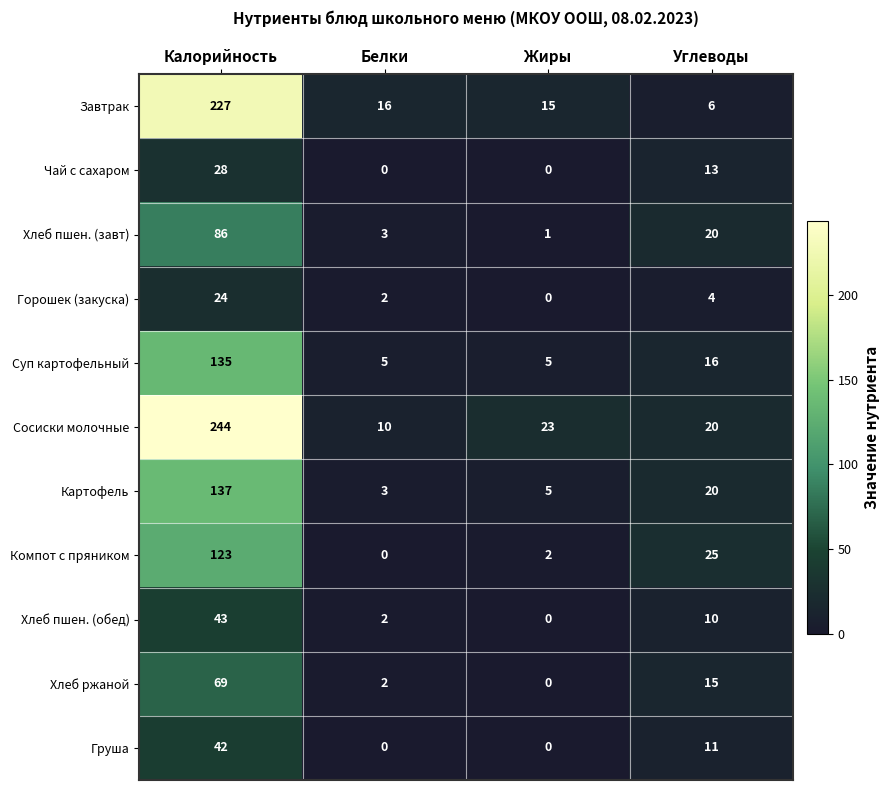

What is the spread (max minus min) of values at Белки?

16